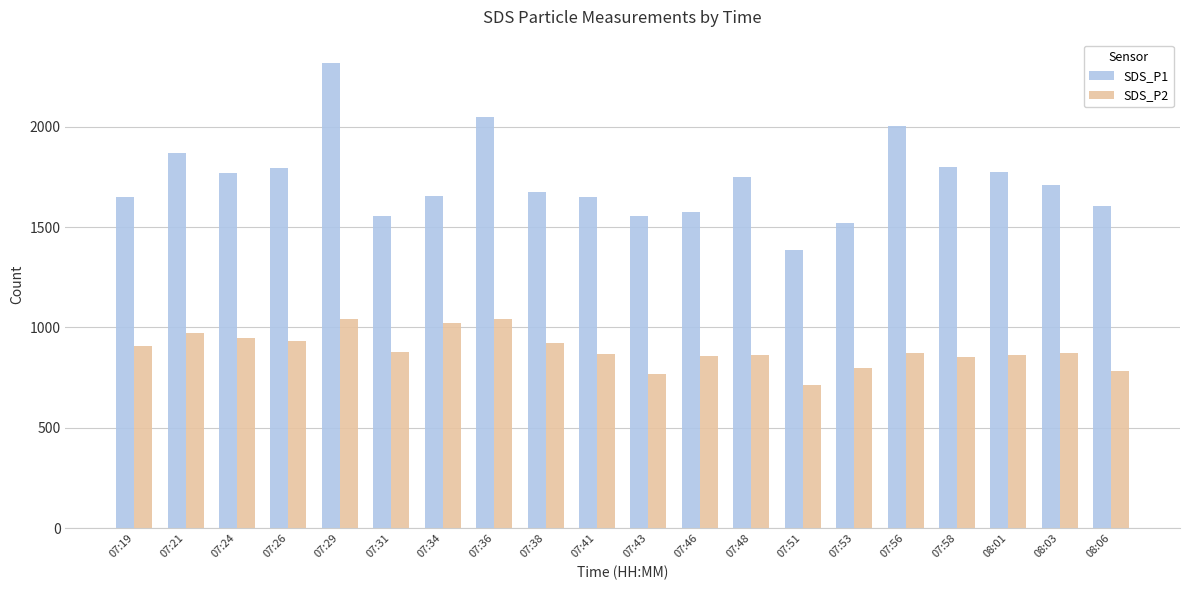

Rank the series by their average value, from highest to lowest.

SDS_P1, SDS_P2